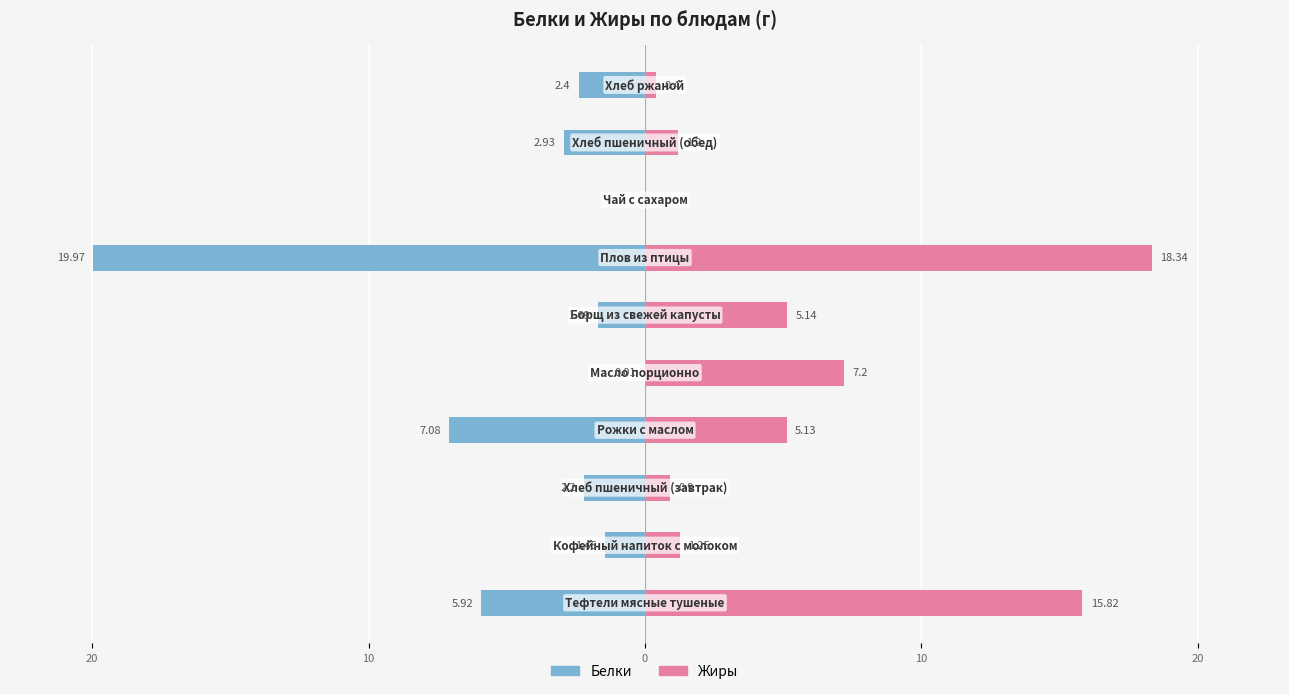

What is the sum of all Белки values?

-43.6